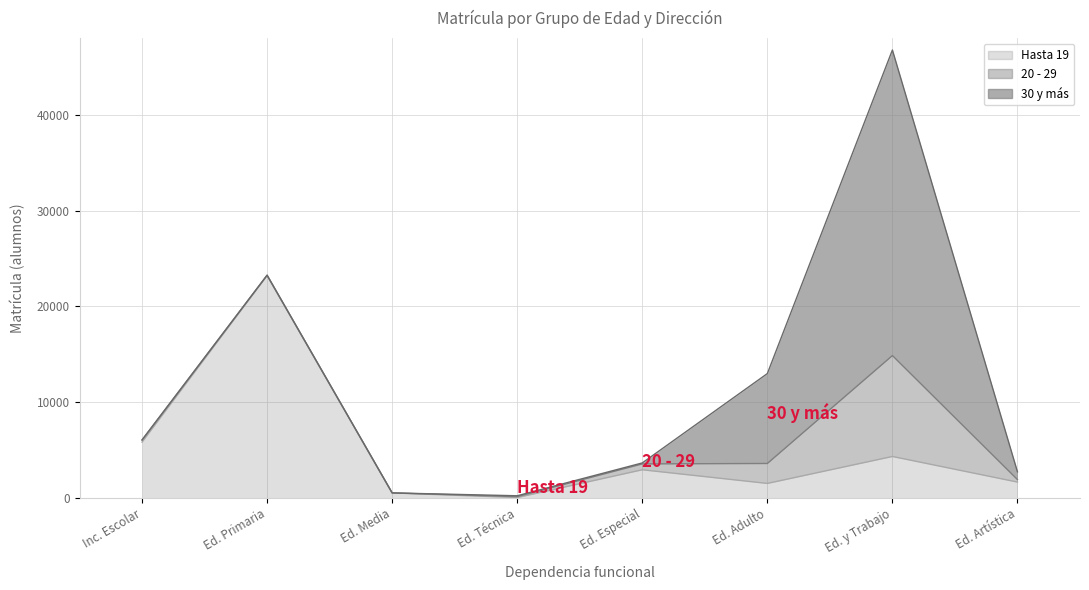

At which category does 30 y más reach its first local peak?

Dirección de Educación Primaria